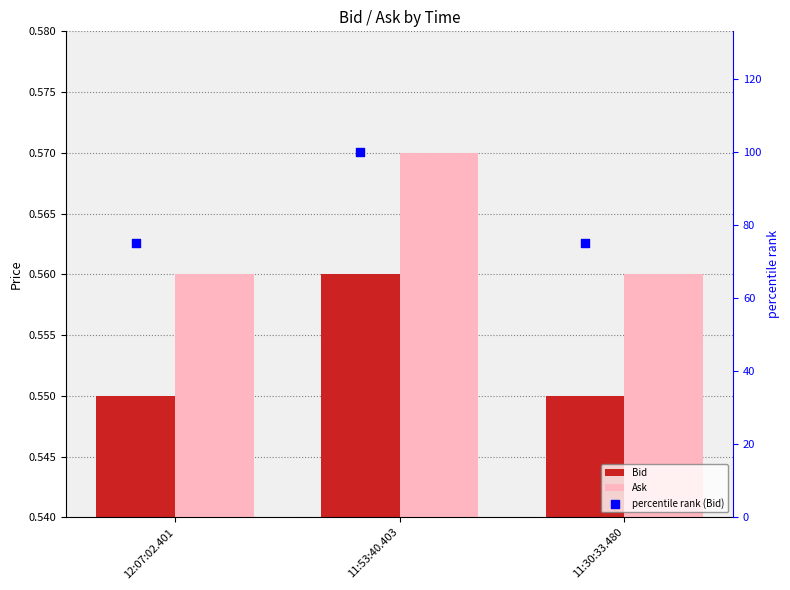

Is the value of Ask at 11:53:40.403 greater than the value of Bid at 11:53:40.403?

Yes